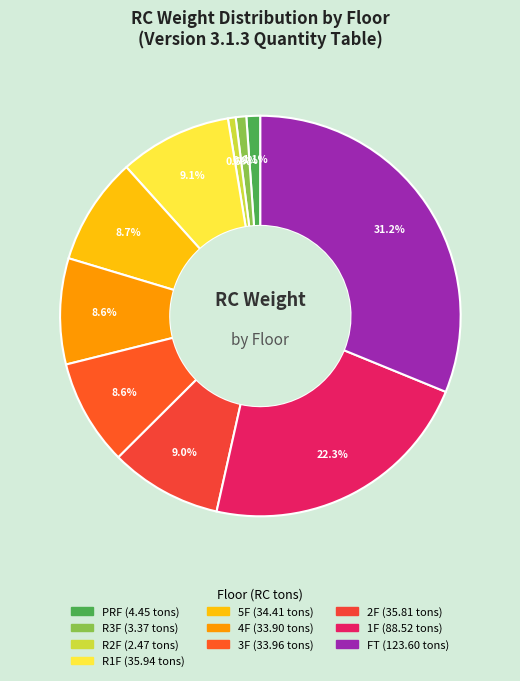

True or false: R2F accounts for 11% of the total.

False